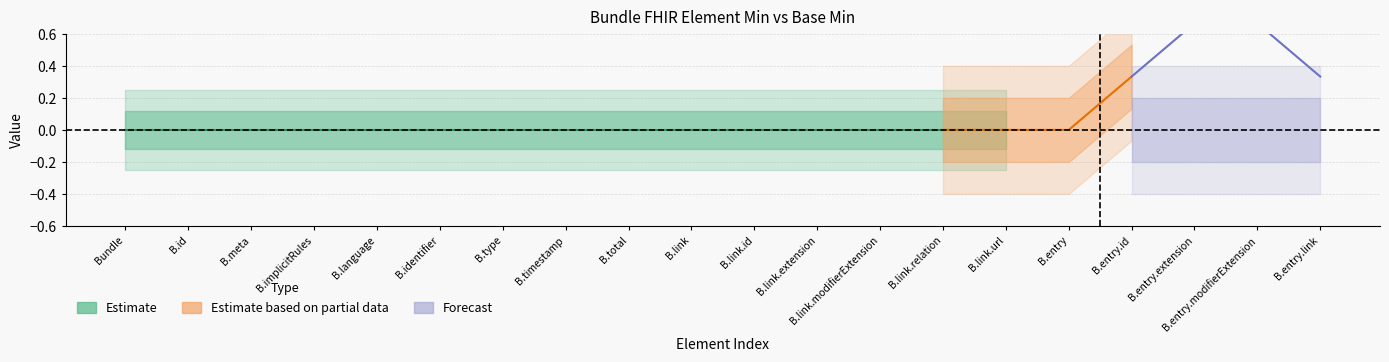

True or false: Base Min has a value of 1 at Bundle.

False